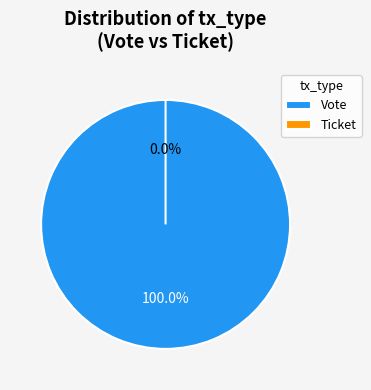

To the nearest percent, what is the difference between the largest and smallest slice percentages?

100%